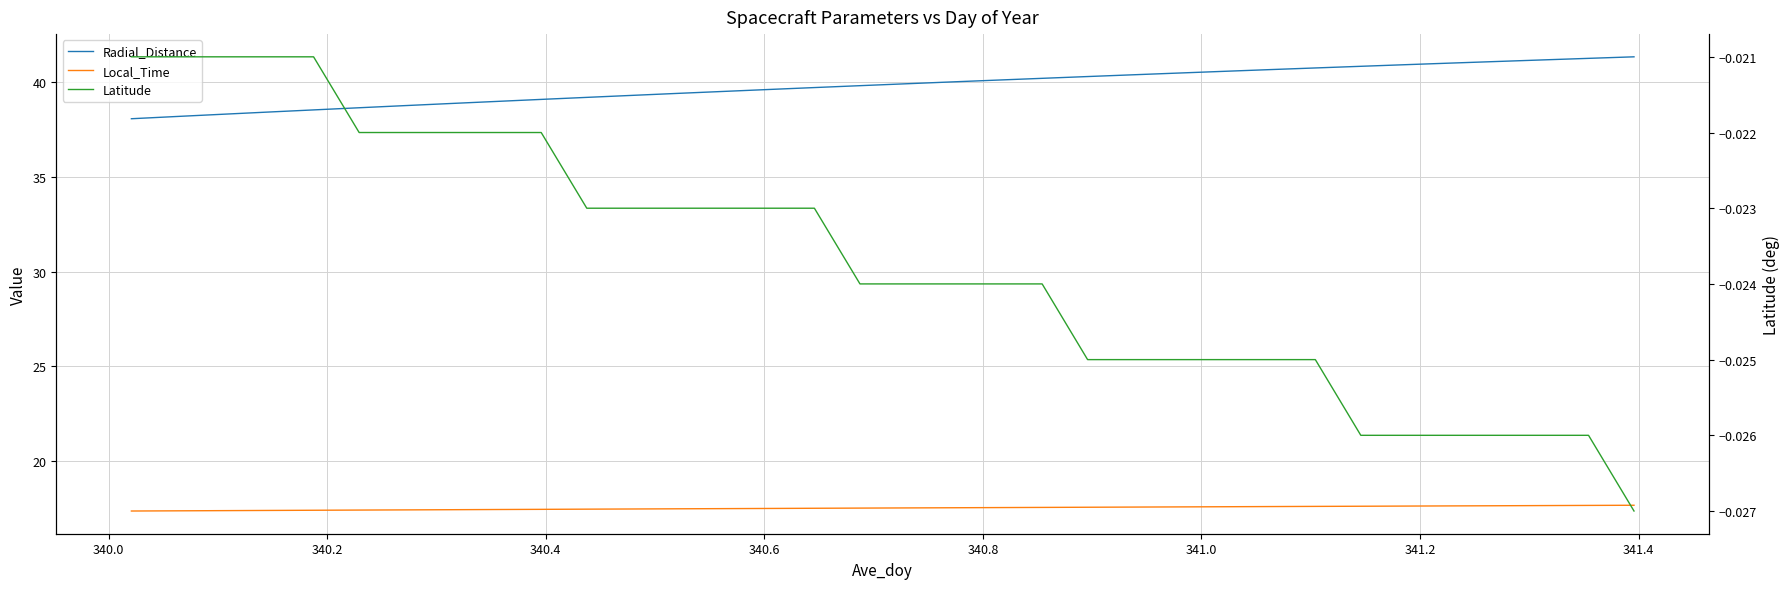

What is the greatest value displayed?

41.4